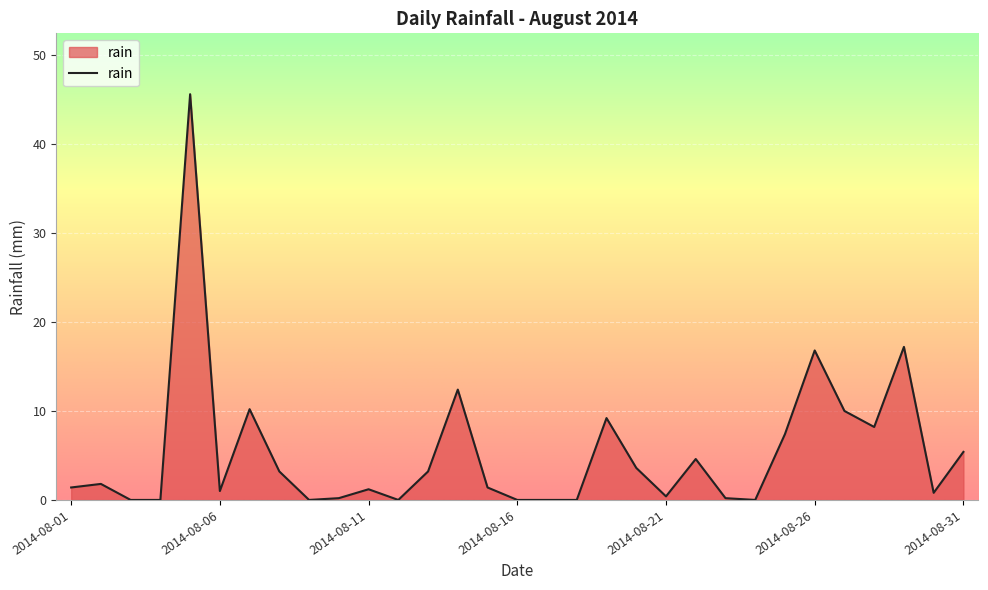

What is the maximum value shown in the chart?

45.6